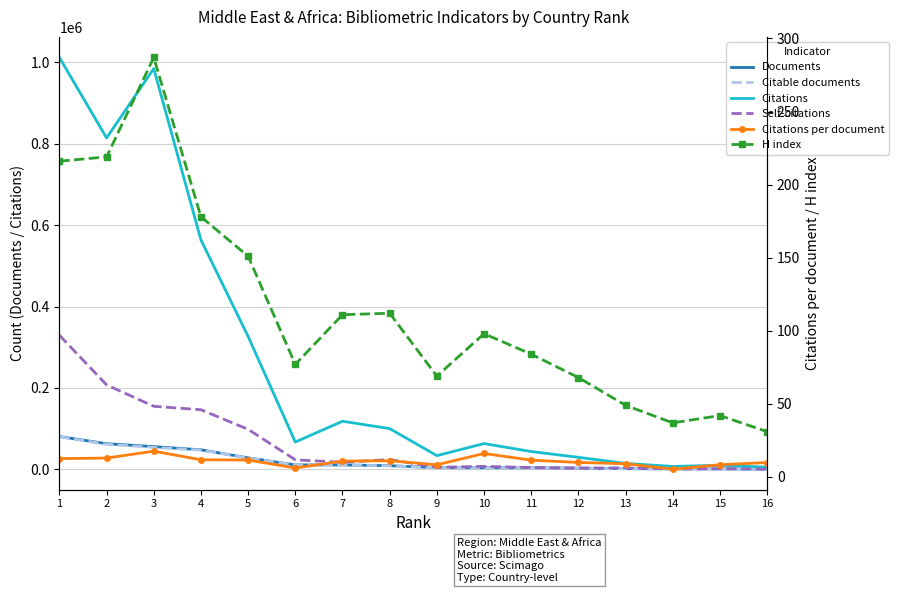

Reading left to right, what are all the values shown in this chart?

Documents: 1=80704.0	2=63026.0	3=55861.0	4=48030.0	5=28204.0	6=10960.0	7=10904.0	8=9011.0	9=4069.0	10=3943.0	11=3807.0	12=2981.0	13=1624.0	14=1339.0	15=1214.0	16=537.0
Citable documents: 1=80021.0	2=61688.0	3=53854.0	4=47421.0	5=27842.0	6=10911.0	7=10550.0	8=8831.0	9=4024.0	10=3864.0	11=3725.0	12=2850.0	13=1611.0	14=1292.0	15=1179.0	16=532.0
Citations: 1=1012240.0	2=814525.0	3=985035.0	4=563828.0	5=326623.0	6=67215.0	7=118223.0	8=100164.0	9=33751.0	10=63312.0	11=43775.0	12=29564.0	13=14618.0	14=7153.0	15=10110.0	16=5300.0
Self-citations: 1=329597.0	2=207591.0	3=154999.0	4=146501.0	5=98330.0	6=23405.0	7=17376.0	8=24134.0	9=5155.0	10=7327.0	11=4551.0	12=3215.0	13=3711.0	14=897.0	15=1462.0	16=892.0
Citations per document: 1=12.5	2=12.9	3=17.6	4=11.7	5=11.6	6=6.1	7=10.8	8=11.1	9=8.3	10=16.1	11=11.5	12=9.9	13=9.0	14=5.3	15=8.3	16=9.9
H index: 1=216.0	2=219.0	3=287.0	4=178.0	5=151.0	6=77.0	7=111.0	8=112.0	9=69.0	10=98.0	11=84.0	12=68.0	13=49.0	14=37.0	15=42.0	16=31.0